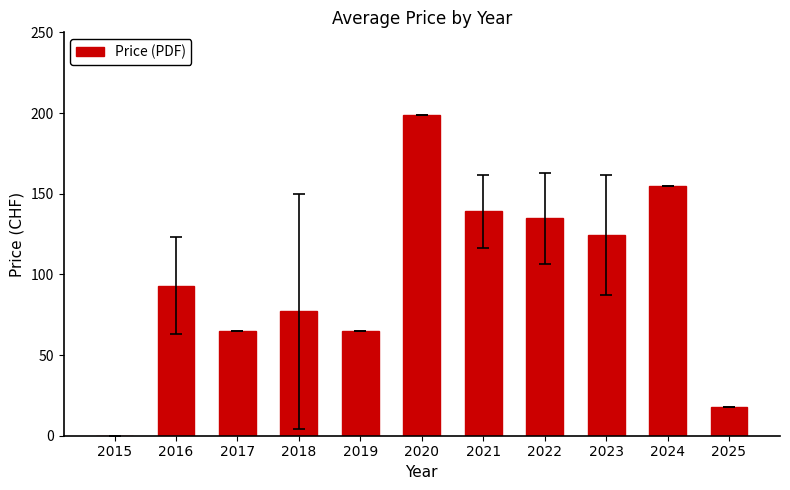

What is the sum of all values?

1070.1